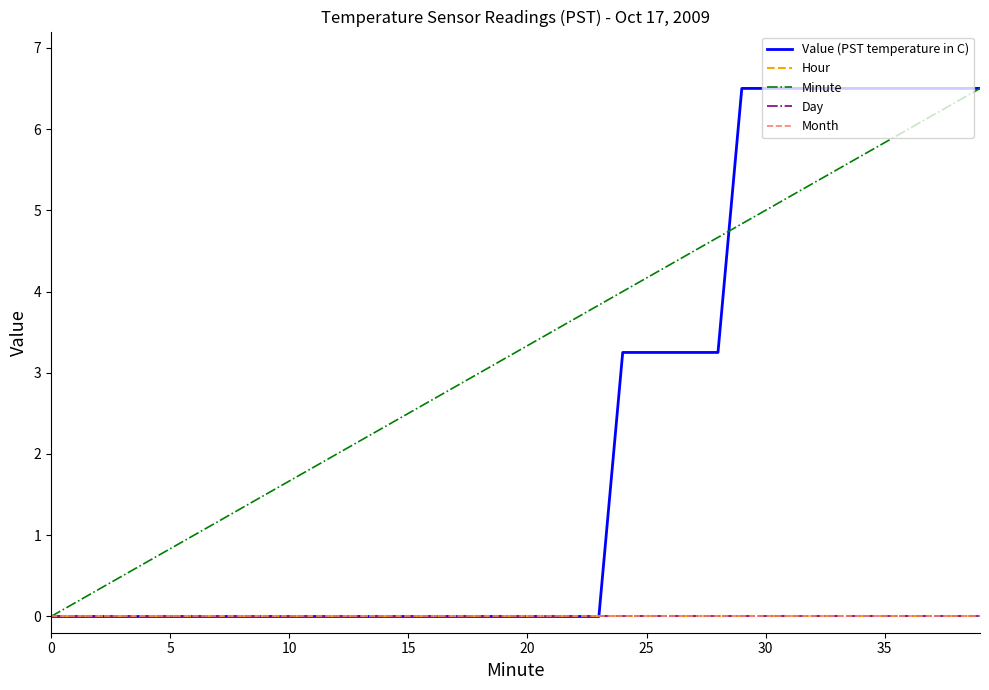

At how many categories does at least one series exceed 3?

21